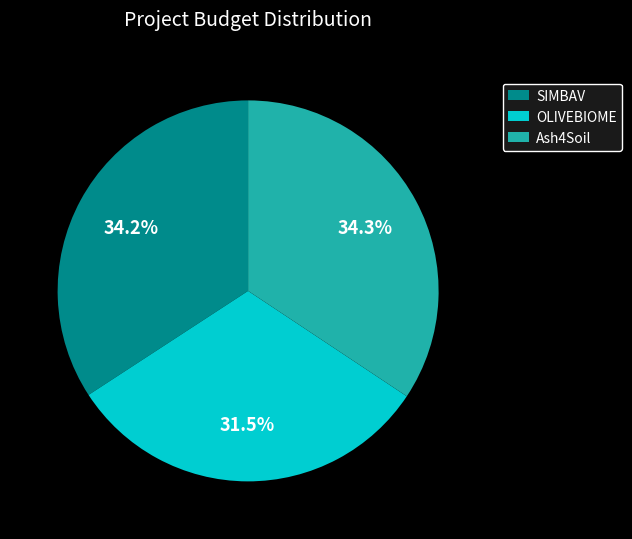

To the nearest percent, what percentage of the pie is SIMBAV?

34%